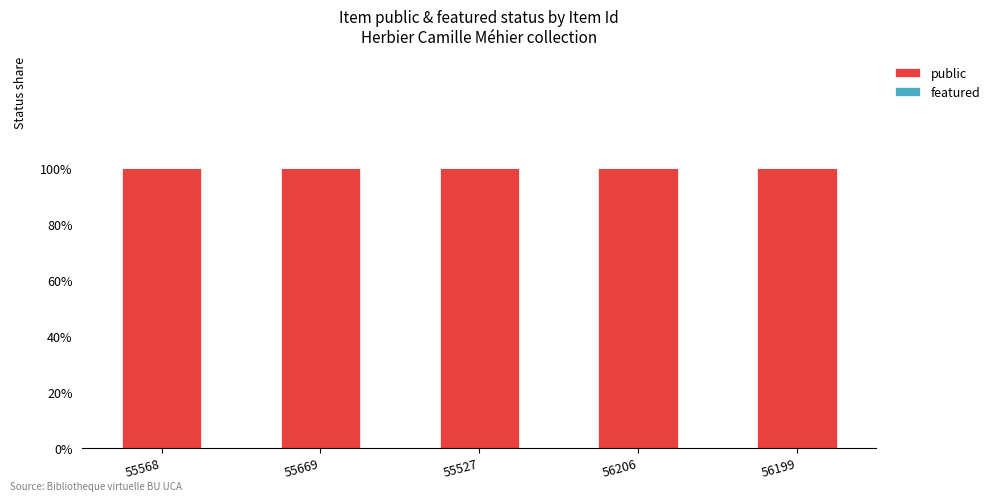

The value of public at 55568 is 1. True or false?

False